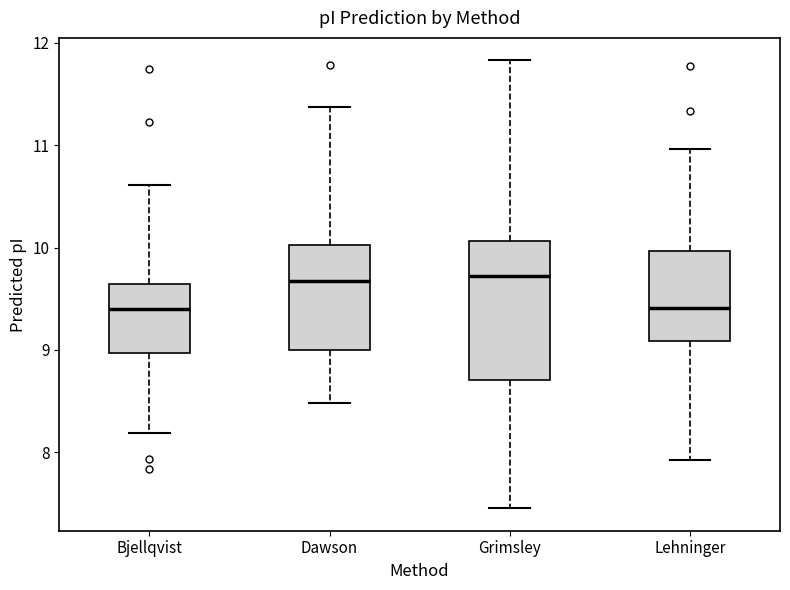

Which box is the tallest, from its lower edge to its upper edge?

Grimsley